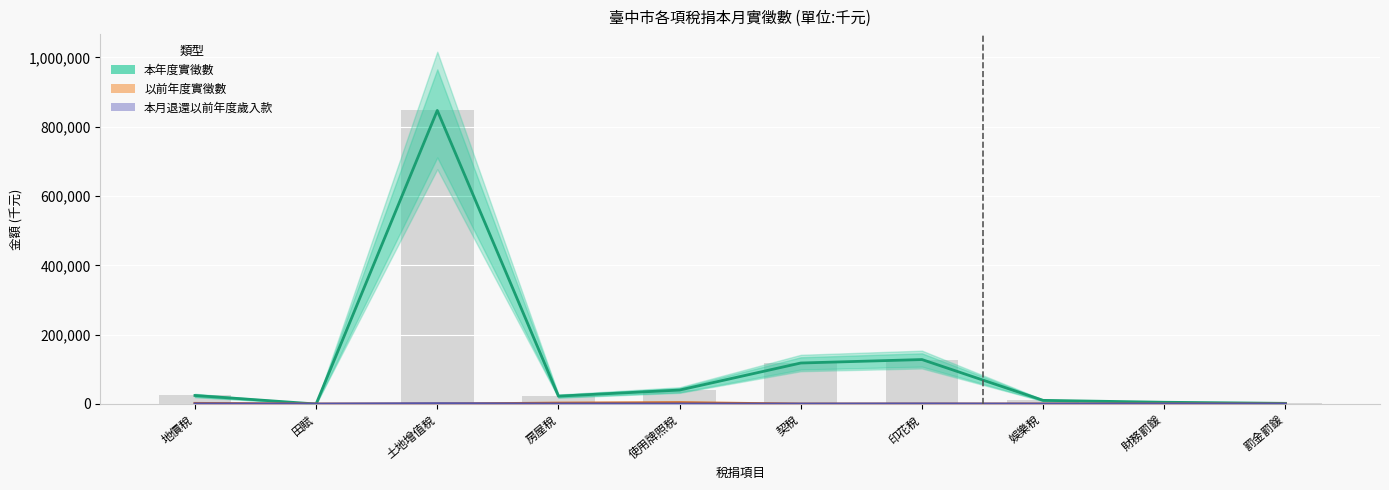

Reading left to right, transcribe all the data shown in this chart.

本年度實徵數: 地價稅=24573.5	田賦=0.0	土地增值稅=846973.8	房屋稅=22722.2	使用牌照稅=40237.9	契稅=118258.4	印花稅=128229.0	娛樂稅=10492.6	財務罰鍰=5026.4	罰金罰鍰=1893.4
以前年度實徵數: 地價稅=1934.1	田賦=0.0	土地增值稅=20.3	房屋稅=2710.7	使用牌照稅=4005.3	契稅=33.1	印花稅=1.4	娛樂稅=61.7	財務罰鍰=0.0	罰金罰鍰=0.0
本月退還以前年度歲入款: 地價稅=459.0	田賦=0.0	土地增值稅=1169.4	房屋稅=251.4	使用牌照稅=59.3	契稅=78.7	印花稅=421.4	娛樂稅=0.0	財務罰鍰=0.0	罰金罰鍰=0.0